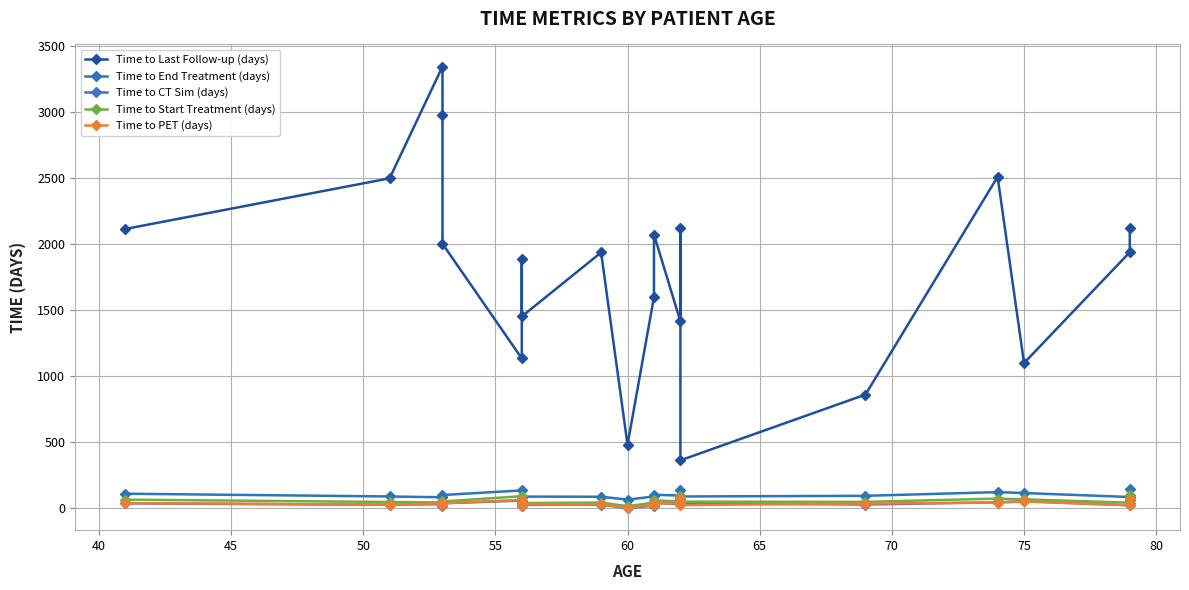

Reading right to left, extract all data points from this chart.

Time to Last Follow-up (days): 2123	1938	1098	2509	859	361	2119	1414	2072	1598	479	1936	1451	1887	1133	2002	2974	3345	2498	2114
Time to End Treatment (days): 140	83	113	120	92	87	134	94	100	87	63	85	86	80	133	98	85	81	87	108
Time to CT Sim (days): 64	20	51	43	26	36	69	30	38	17	-1	25	25	14	56	35	16	29	24	35
Time to Start Treatment (days): 97	40	65	71	46	48	89	50	57	41	13	41	37	38	89	49	40	42	45	63
Time to PET (days): 71	21	49	41	33	22	76	37	35	22	3	27	30	17	61	36	20	35	25	37